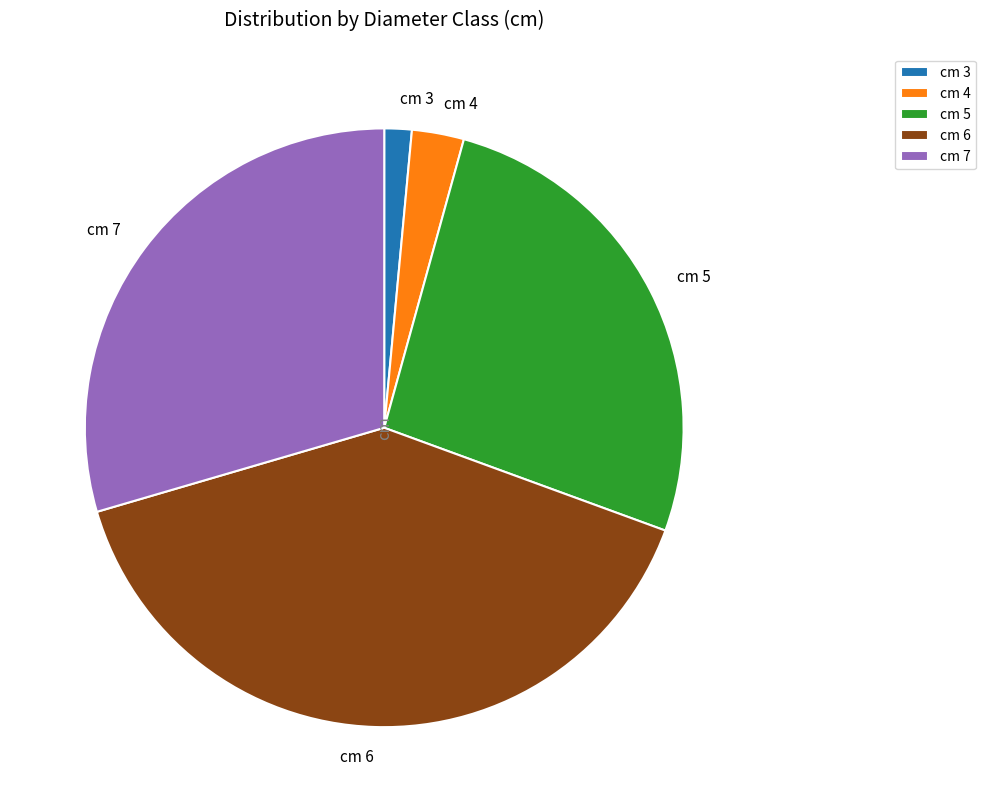

Is the sum of cm 7 and cm 4 greater than half?

No